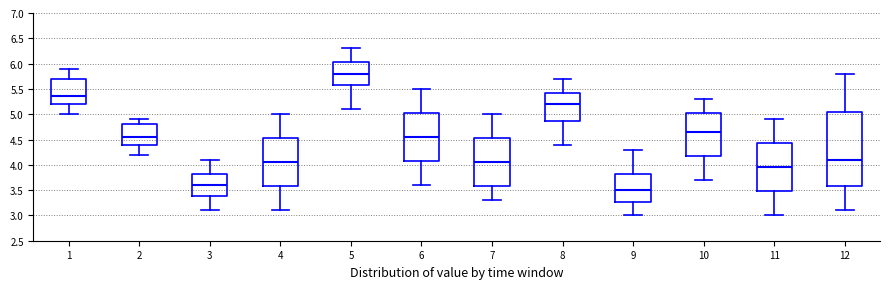

Which box's median line is the lowest?

9